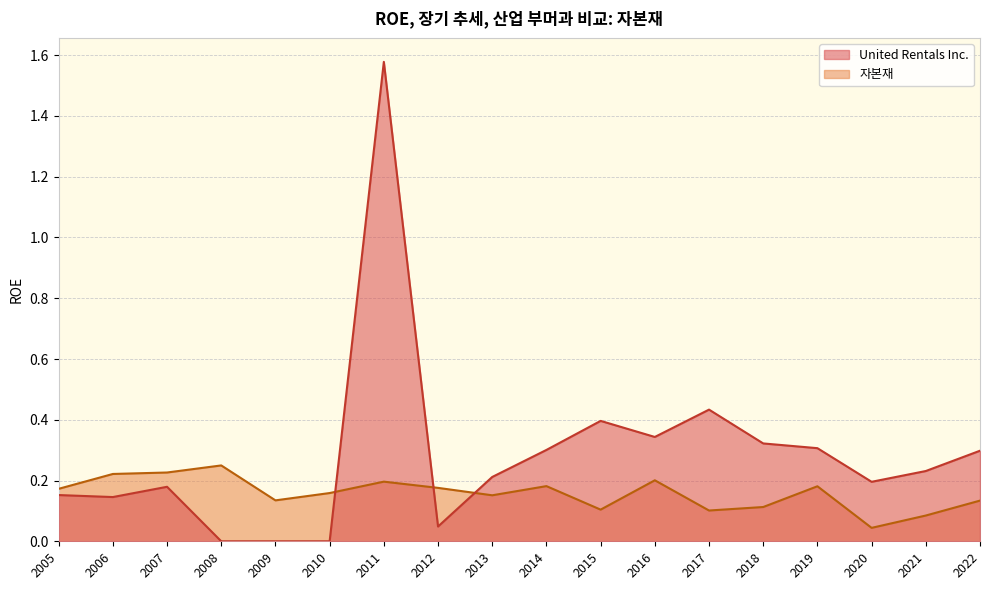

Which series ends up on top after the final intersection of 자본재 and United Rentals Inc.?

United Rentals Inc.